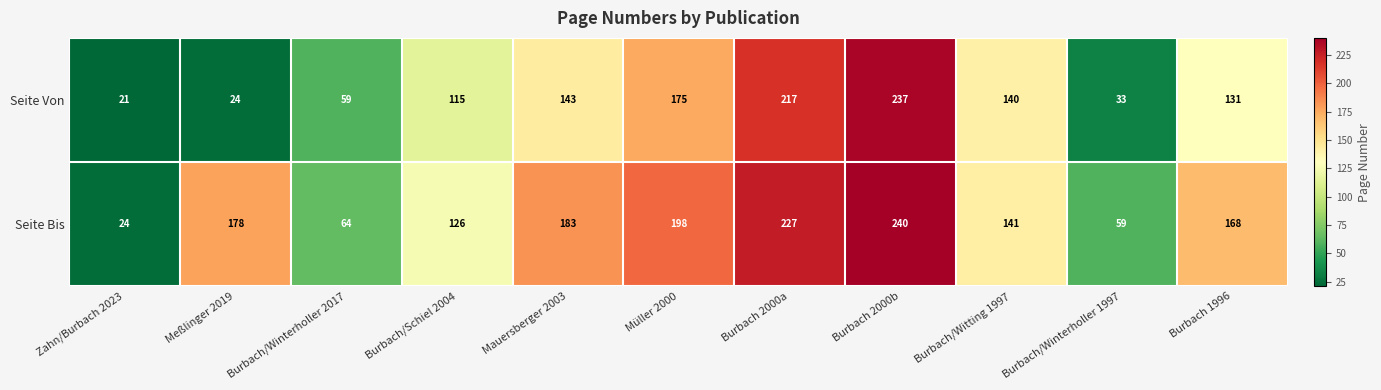

Is the value of Seite Bis at Burbach 2000b greater than the value of Seite Von at Mauersberger 2003?

Yes